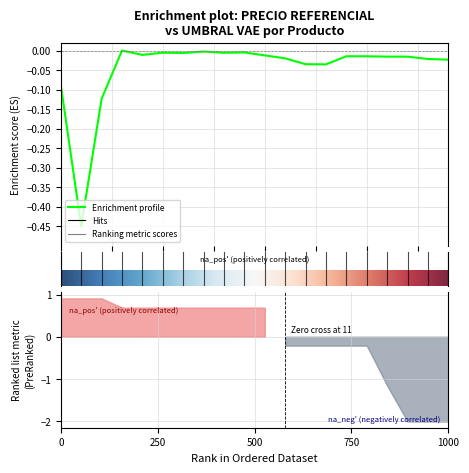

Rank the categories by value from highest to lowest.

4, 8, 10, 6, 9, 7, 5, 11, 15, 16, 17, 18, 12, 19, 20, 13, 14, 1, 3, 2